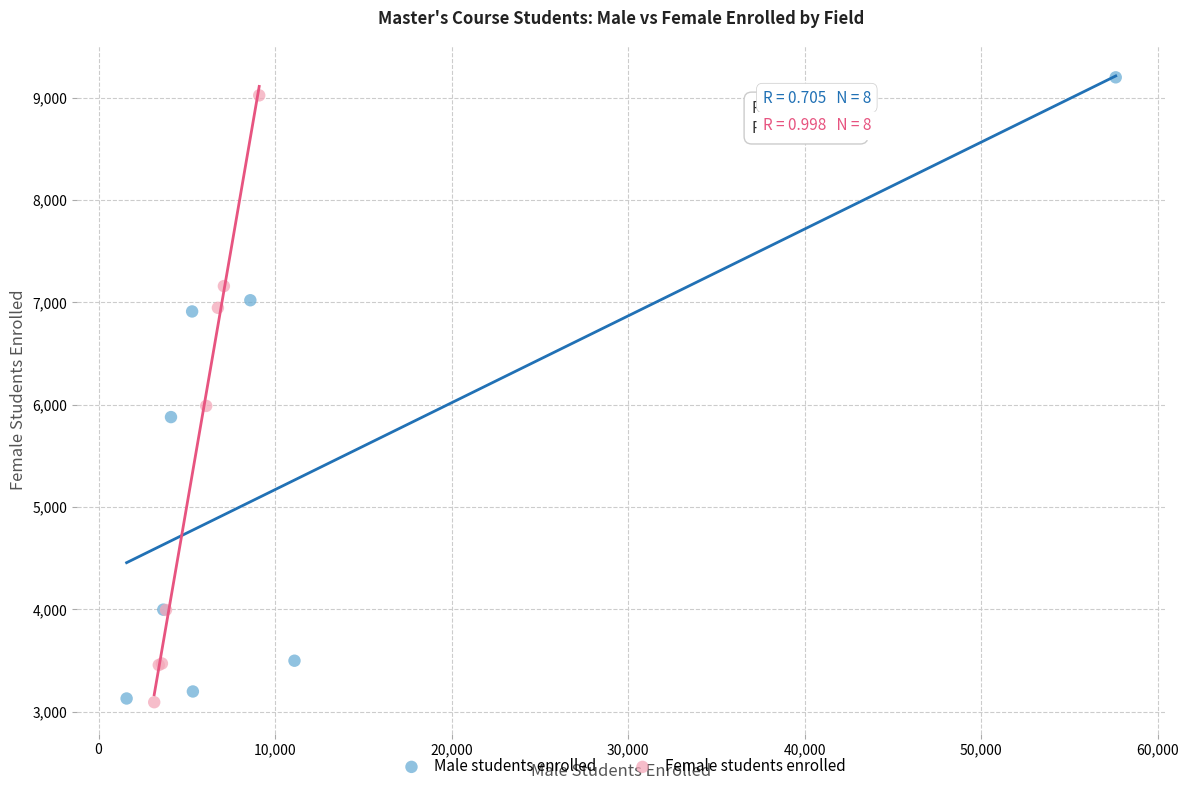

What are all the series names shown in the legend?

Male students enrolled, Female students enrolled